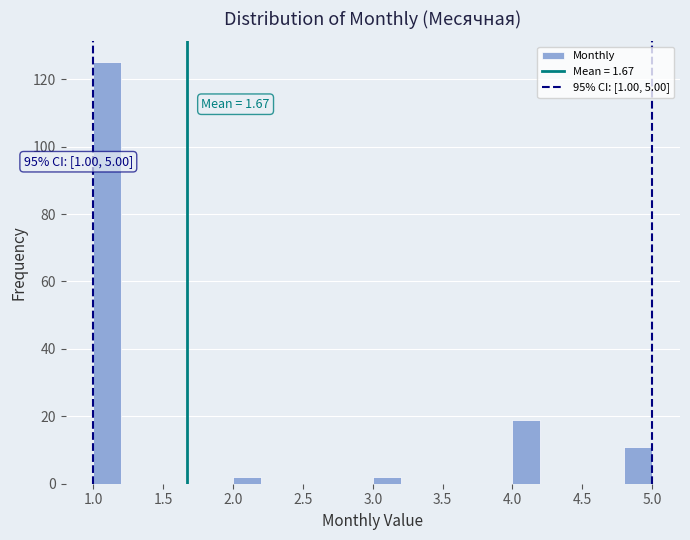

Which range on the x-axis has the tallest bar?

1.0 to 1.2